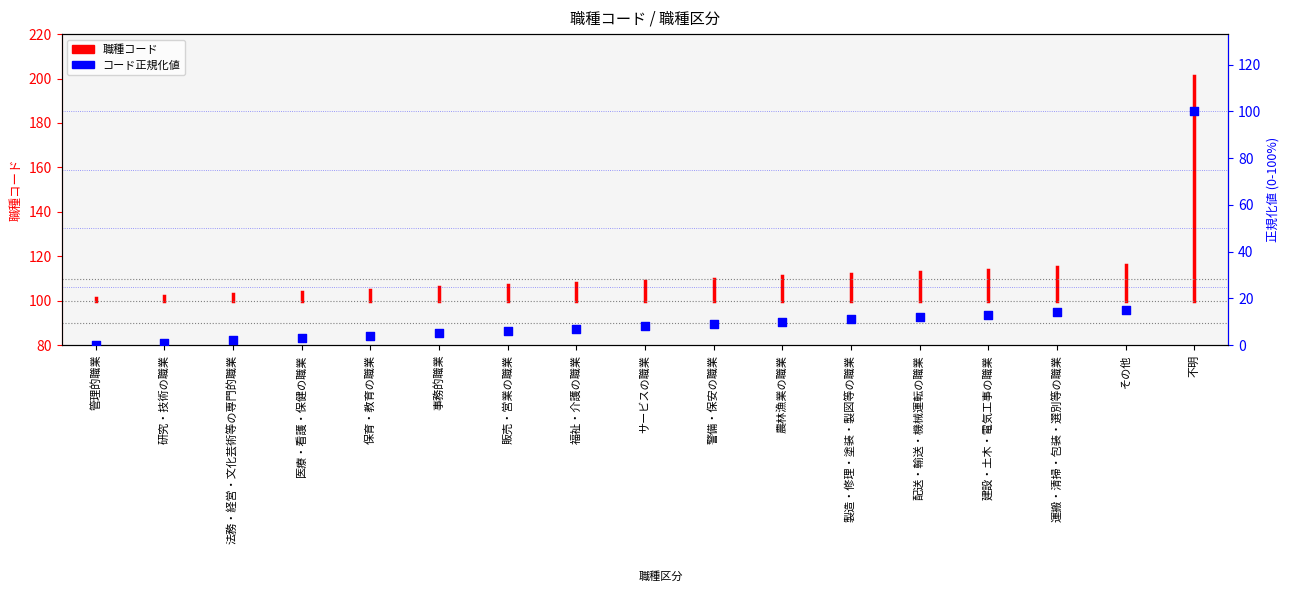

What is the ratio of the value at 医療・看護・保健の職業 to the value at 農林漁業の職業?

0.3